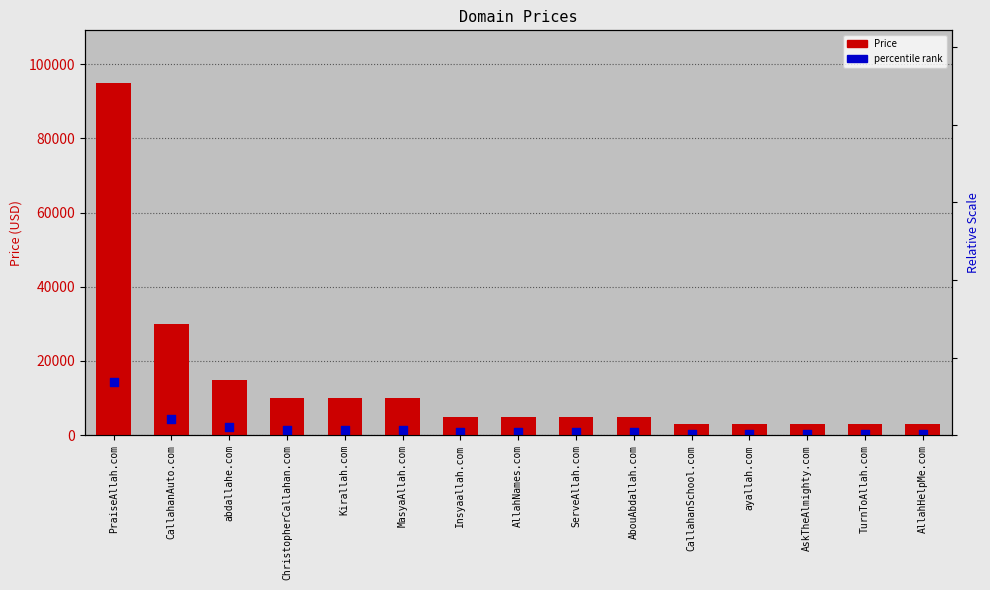

Which series has the largest total across all categories?

Price